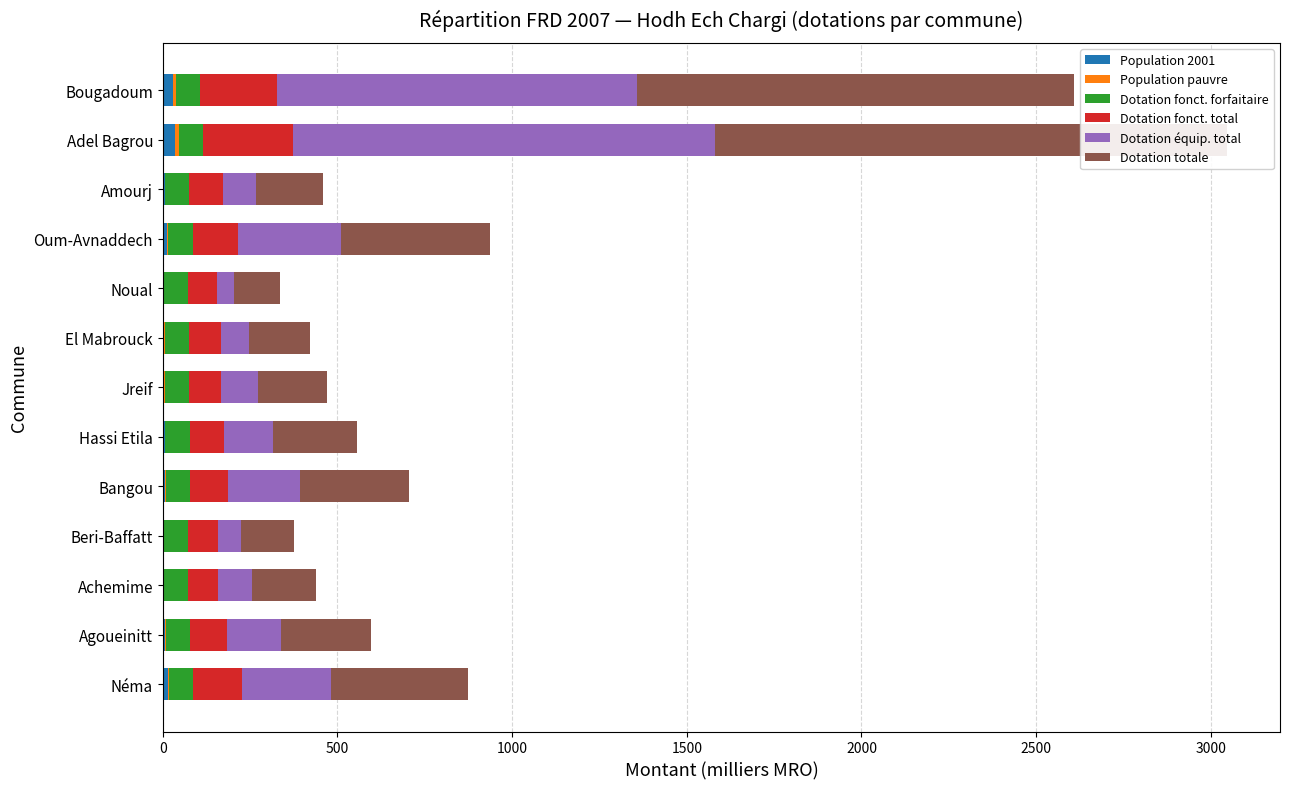

Reading left to right, list all the values displayed in this chart.

Population 2001: 13.8	7.1	3.0	3.1	7.5	5.7	4.4	4.2	2.5	12.0	5.0	36.0	29.0
Population pauvre: 4.2	2.2	0.9	1.0	2.3	1.7	1.3	1.3	0.8	3.7	1.5	11.0	8.9
Dotation fonct. forfaitaire: 0.7	0.7	0.7	0.7	0.7	0.7	0.7	0.7	0.7	0.7	0.7	0.7	0.7
Dotation fonct. total: 140.6	106.3	85.0	85.7	108.0	98.8	92.2	91.4	82.6	131.5	95.5	255.7	219.7
Dotation équip. total: 252.6	152.6	96.9	65.4	204.5	140.1	104.9	81.5	49.3	294.7	96.3	1209.0	1031.2
Dotation totale: 393.2	258.9	181.9	151.1	312.6	238.9	197.1	173.0	131.9	426.3	191.8	1464.7	1250.9